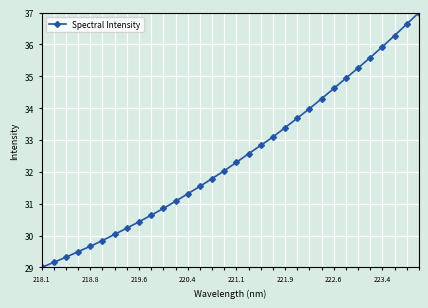

What is the minimum value shown in the chart?

29.0